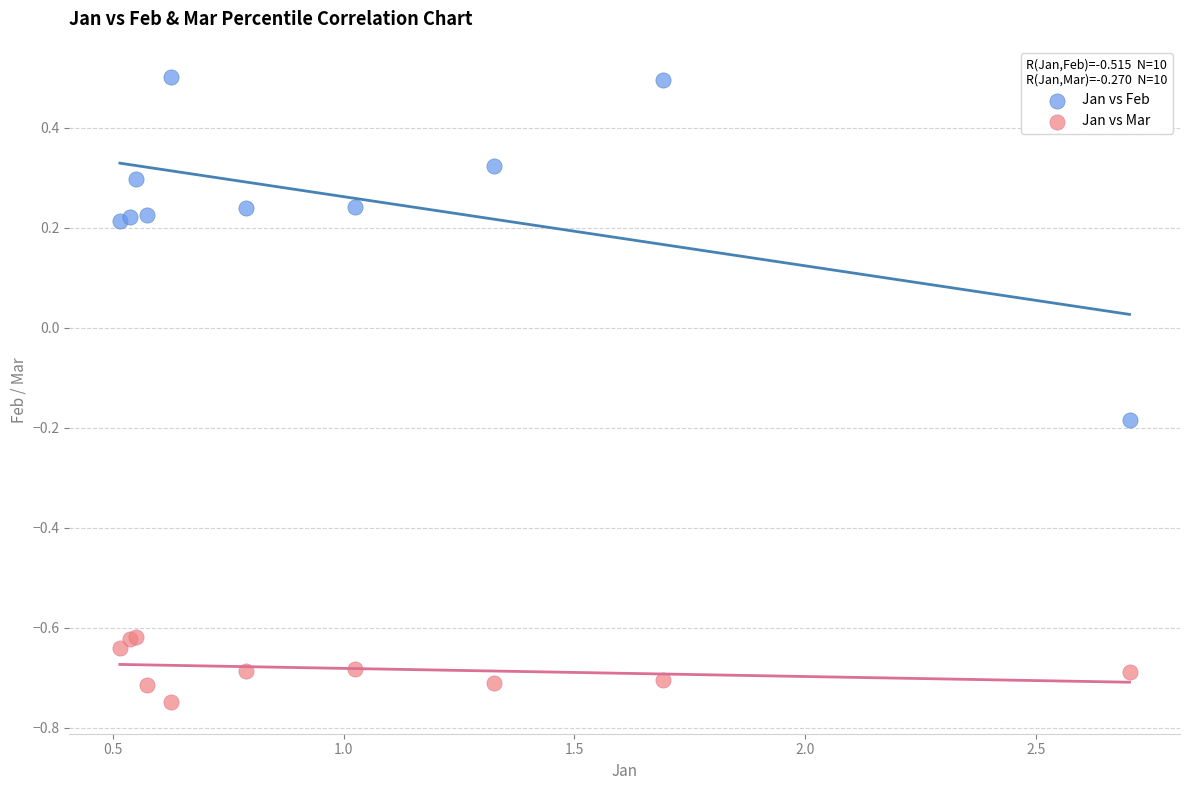

Which series contains the lowest Y value?

Jan vs Mar